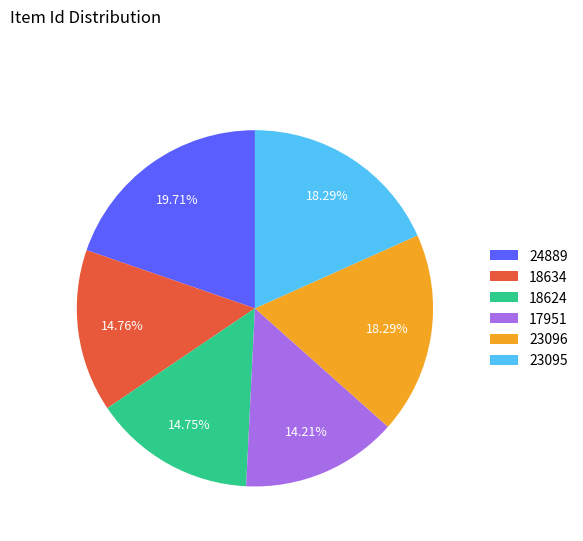

Between 17951 and 23095, which is larger?

23095